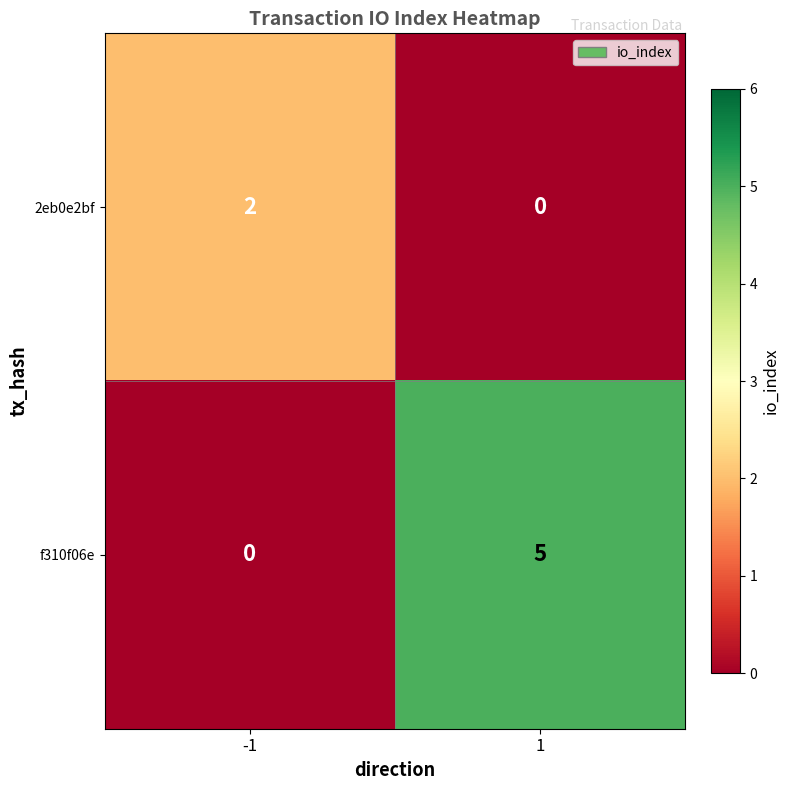

What is the sum of the f310f06e values at 1 and -1?

5